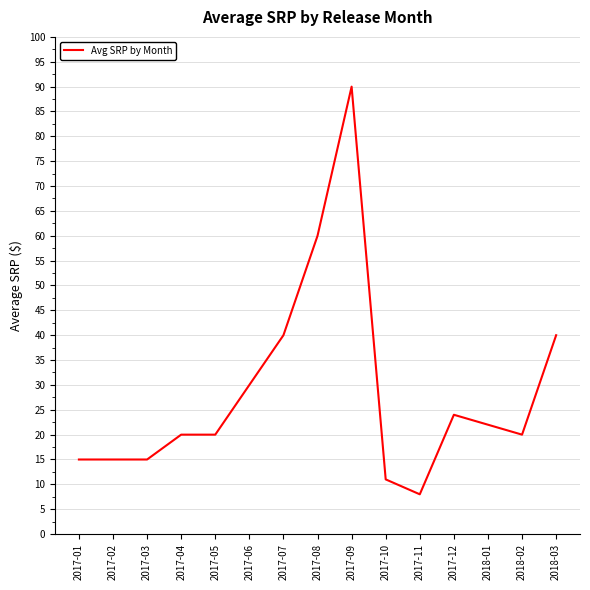

Is it true that the value at 2018-01 is 32.1?

False